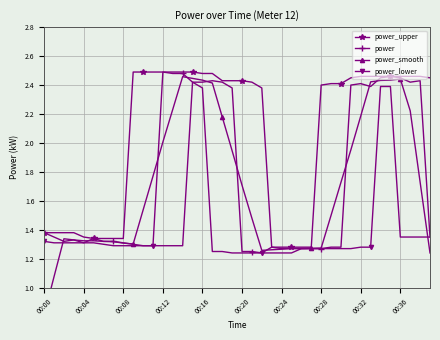

Count the power_lower values in the range 1 to 2.

36